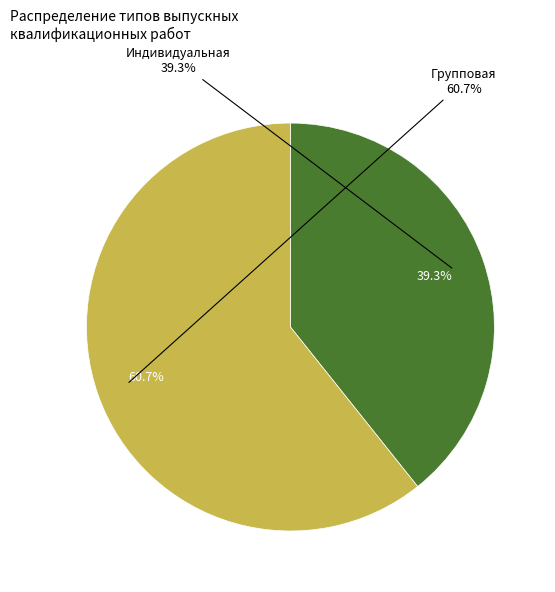

What percentage do Индивидуальная and Групповая together represent?

100.0%